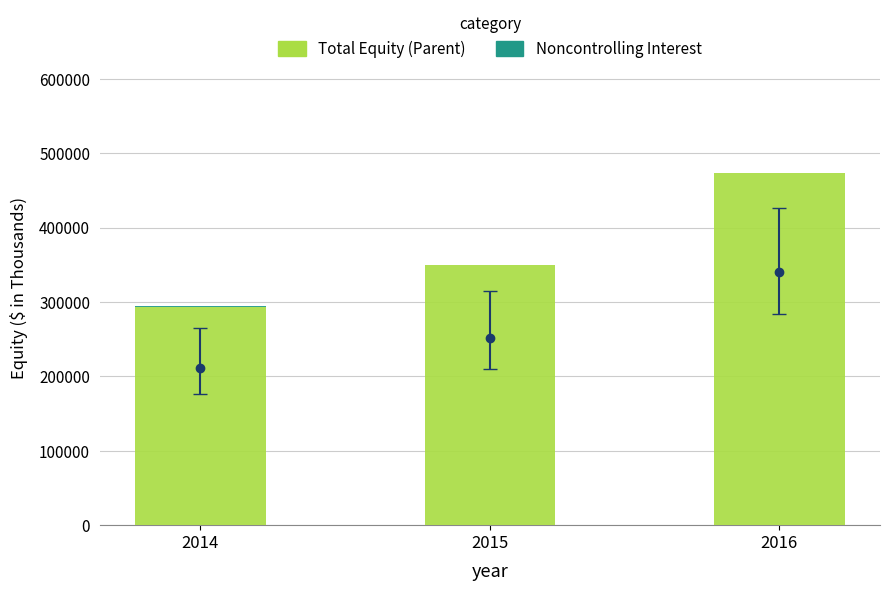

What are all the series names shown in the legend?

Total Equity (Parent), Noncontrolling Interest